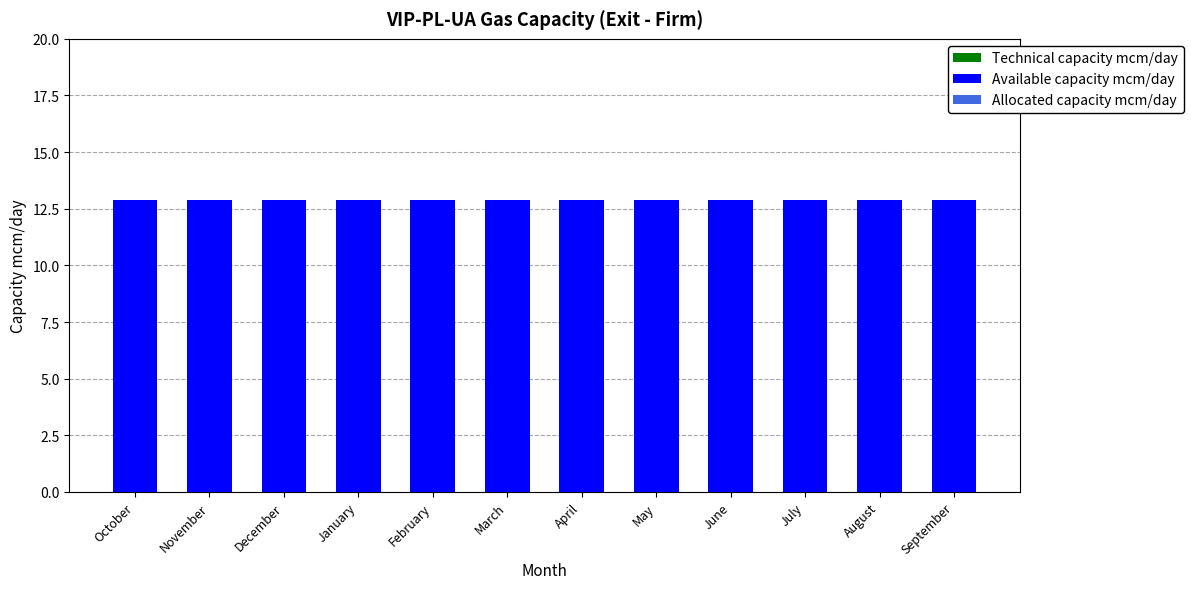

Reading left to right, what are all the values shown in this chart?

Technical capacity mcm/day: October=12.9	November=12.9	December=12.9	January=12.9	February=12.9	March=12.9	April=12.9	May=12.9	June=12.9	July=12.9	August=12.9	September=12.9
Available capacity mcm/day: October=12.9	November=12.9	December=12.9	January=12.9	February=12.9	March=12.9	April=12.9	May=12.9	June=12.9	July=12.9	August=12.9	September=12.9
Allocated capacity mcm/day: October=0.0	November=0.0	December=0.0	January=0.0	February=0.0	March=0.0	April=0.0	May=0.0	June=0.0	July=0.0	August=0.0	September=0.0